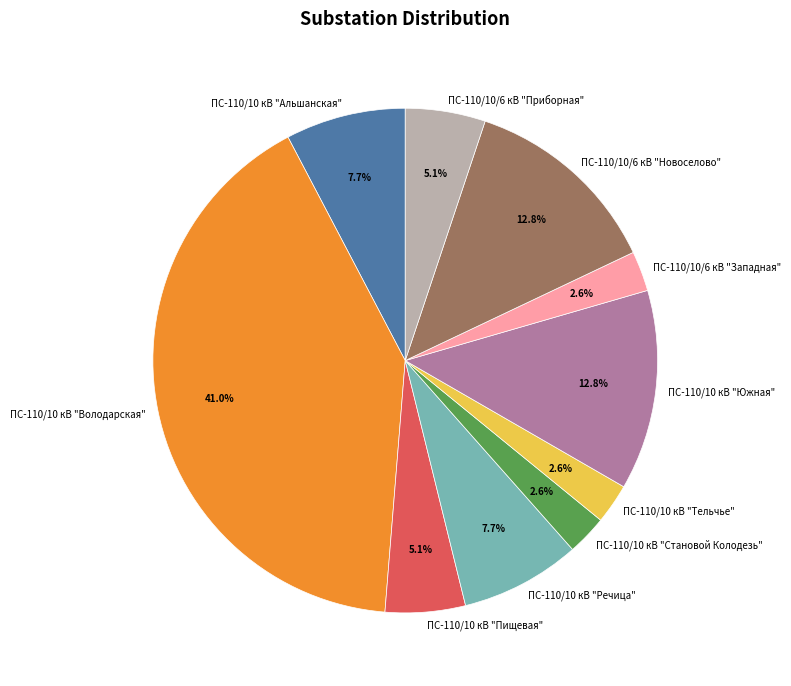

Is it true that ПС-110/10/6 кВ "Новоселово" is 1% of the pie?

False